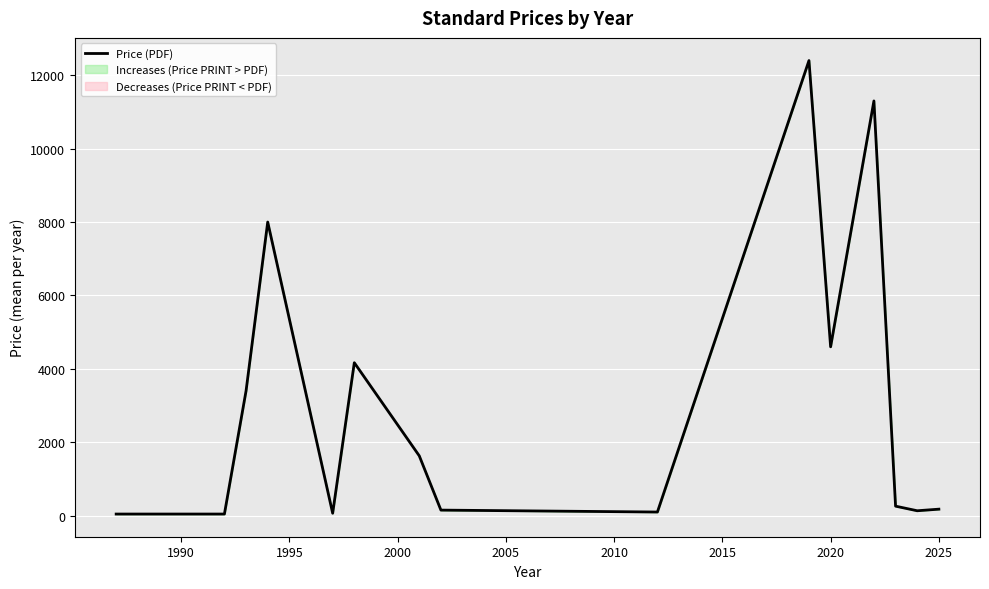

The Price (PDF) series shows 2824.2 at 2020. True or false?

False